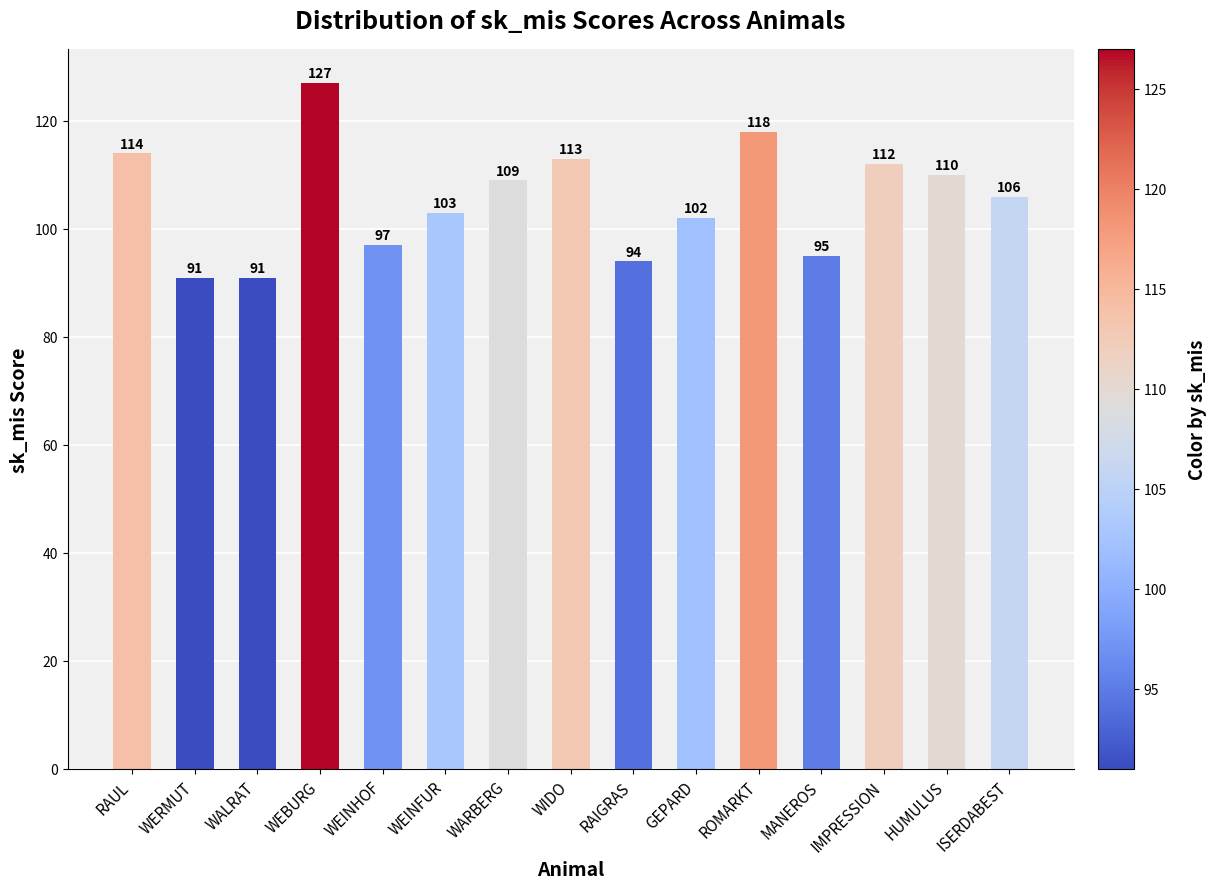

Approximately how many times larger is the value at MANEROS compared to WIDO?

0.8